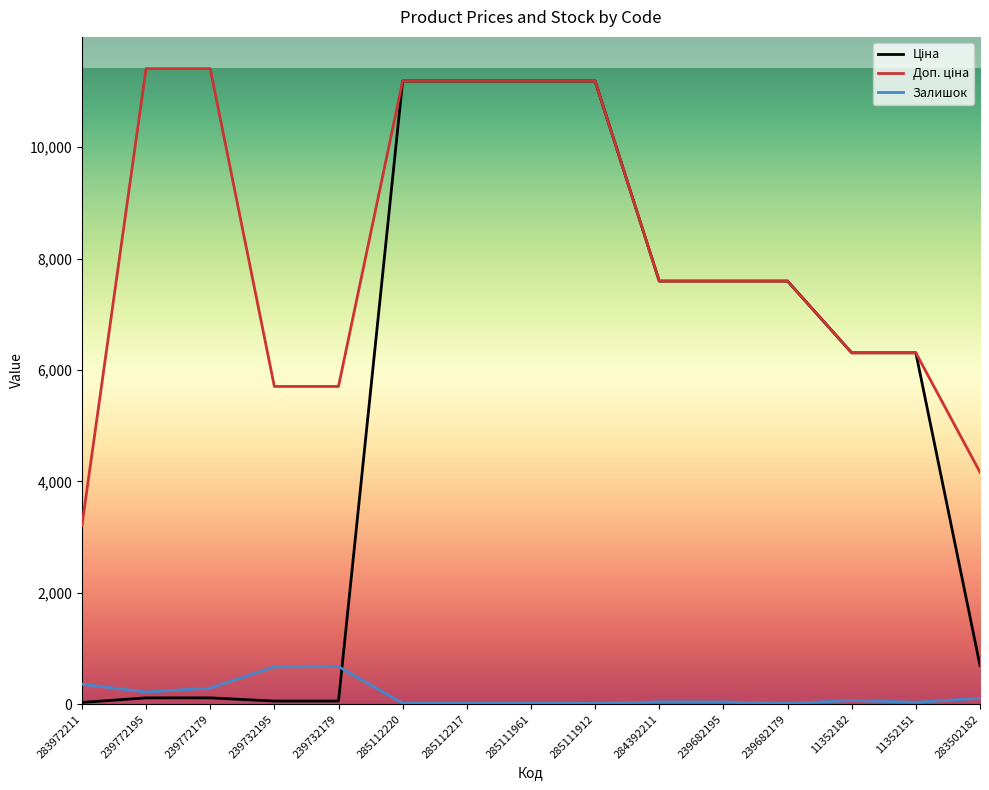

What is the maximum value shown in the chart?

11410.0